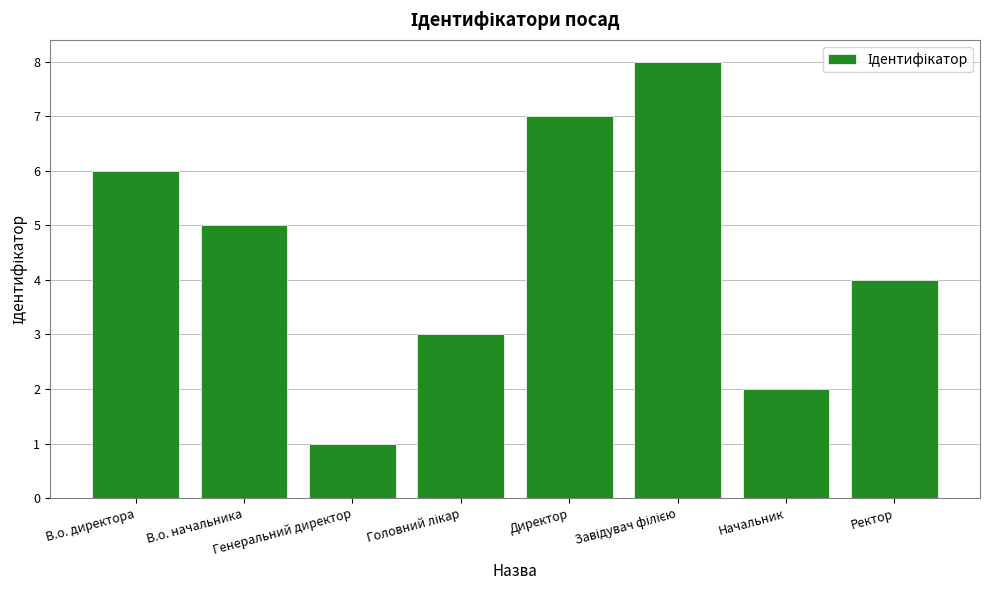

At which label does the data first exceed 5?

В.о. директора